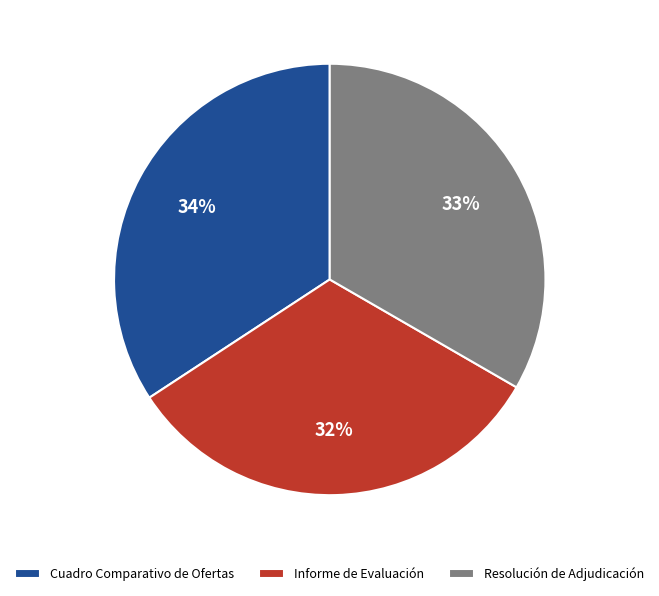

What is the smallest slice in the pie chart?

Informe de Evaluación